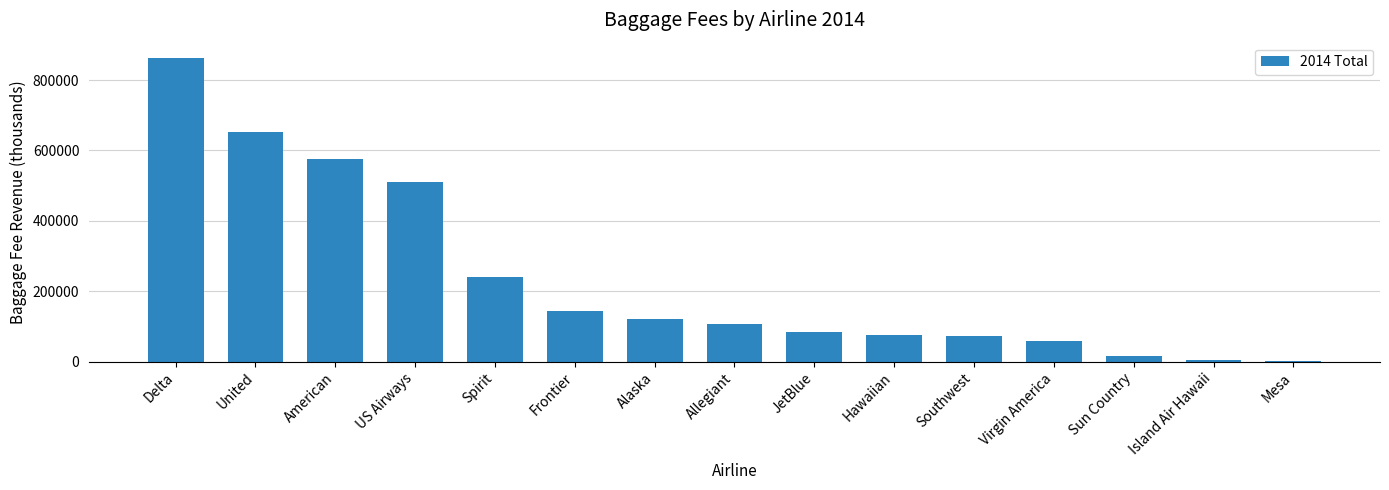

What is the greatest value displayed?

862909